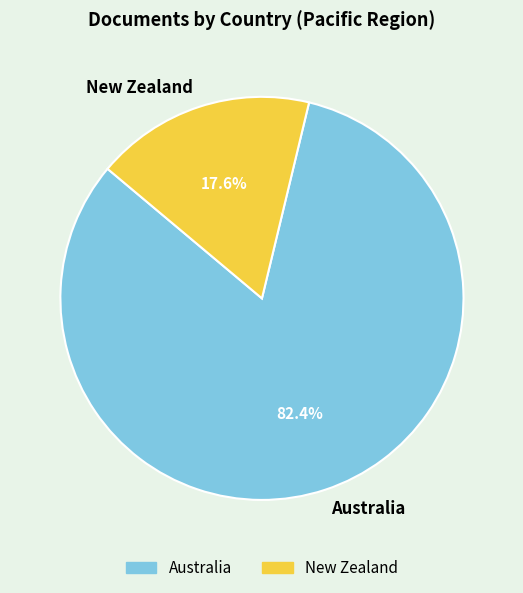

Which slice is the largest?

Australia